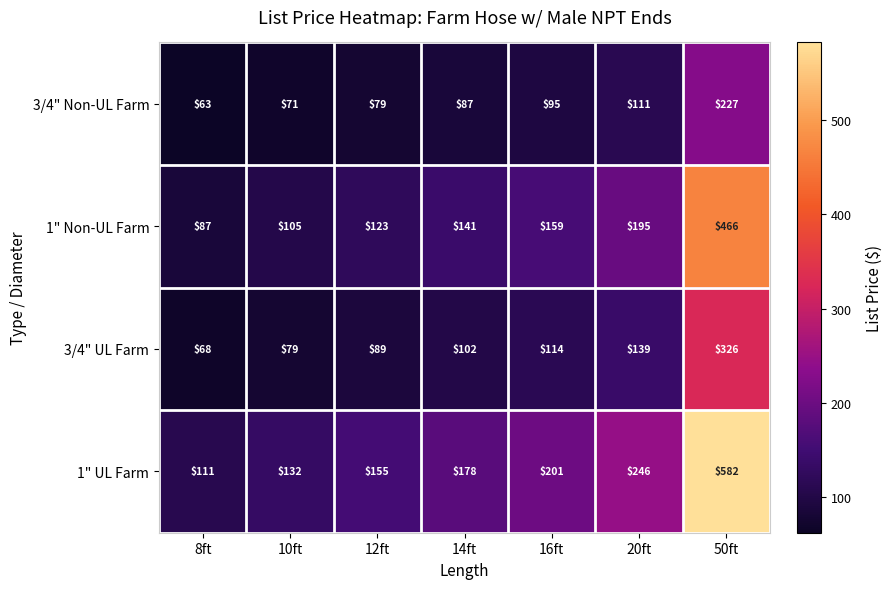

Which label corresponds to the largest value in the chart?

50ft